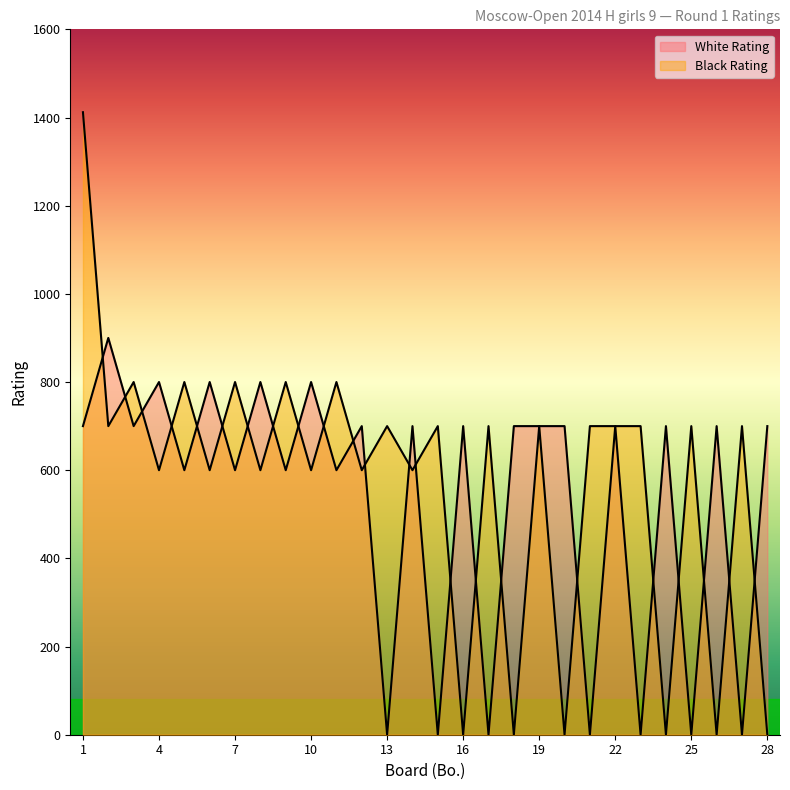

Between which two adjacent categories do Black Rating and White Rating first intersect?

1 and 2